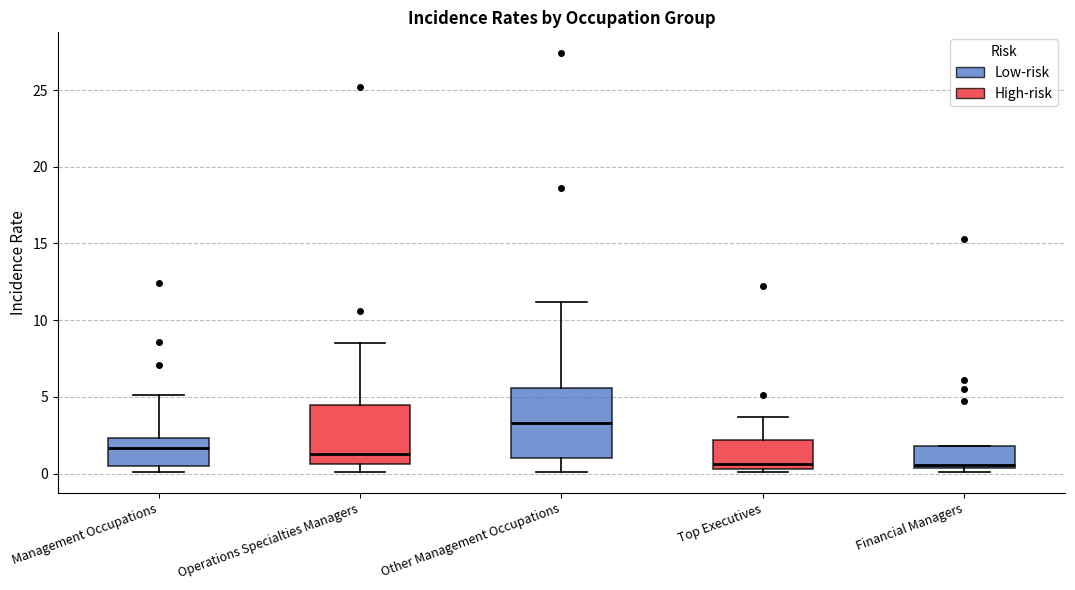

Reading left to right, read every box against the y-axis: the position of its median line, the range the box covers, and the ends of its whiskers. The values are not printed on the chart, so give them approximately, as read against the axis.

Management Occupations: median 1.5, box 0.5 to 2.5, whiskers 0.0 to 5.0
Operations Specialties Managers: median 1.5, box 0.5 to 4.5, whiskers 0.0 to 8.5
Other Management Occupations: median 3.5, box 1.0 to 5.5, whiskers 0.0 to 11.0
Top Executives: median 0.5 (just above the box's lower edge), box 0.5 to 2.0, whiskers 0.0 to 3.5
Financial Managers: median 0.5 (just above the box's lower edge), box 0.5 to 2.0, whiskers 0.0 to 2.0